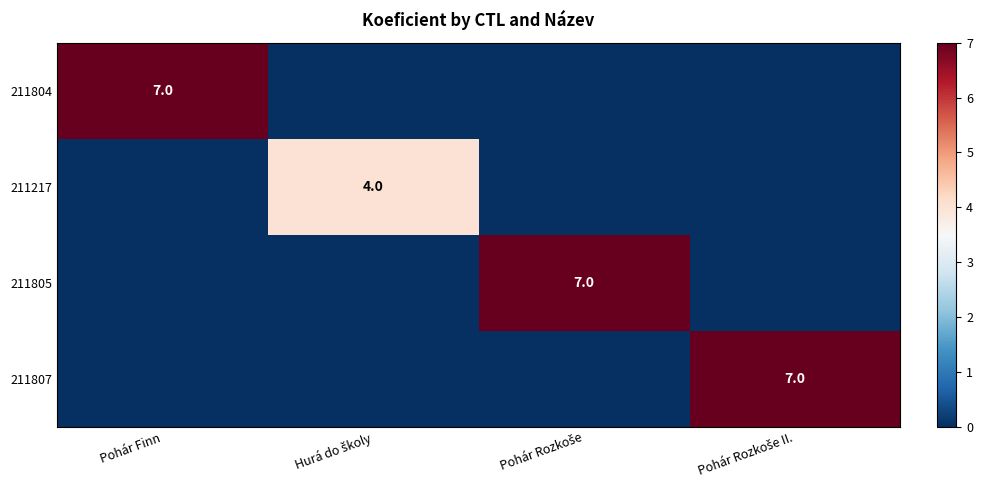

Rank the series at Hurá do školy from lowest to highest value.

211804, 211805, 211807, 211217